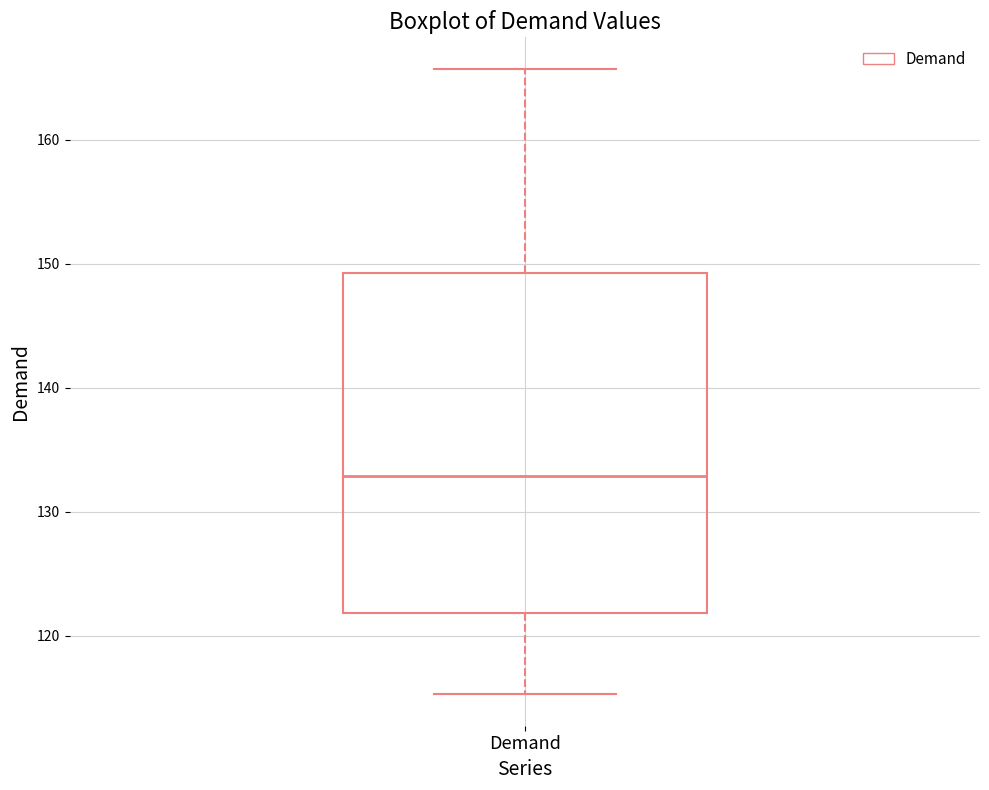

Transcribe this box plot: give where the median line is, the range the box spans, and where the two whiskers end, as read against the y-axis. The values are not printed on the chart, so give them approximately, as read against the axis.

median 133, box 122 to 149, whiskers 115 to 166